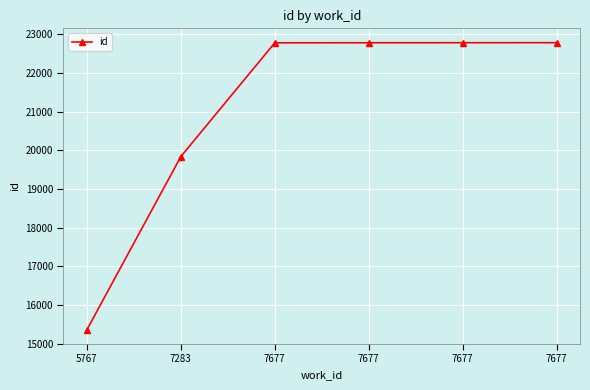

Approximately how many times larger is the value at 7283 compared to 7677?

0.9